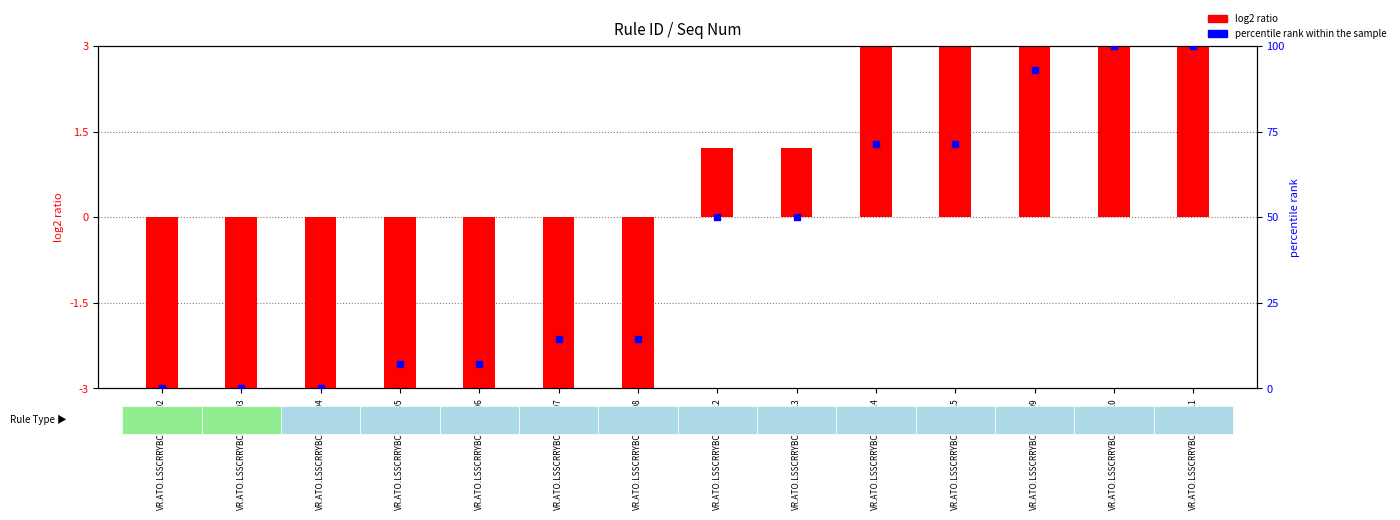

At which category is the sum across all series the highest?

VR.ATO.LSSCRRYBCK.000010